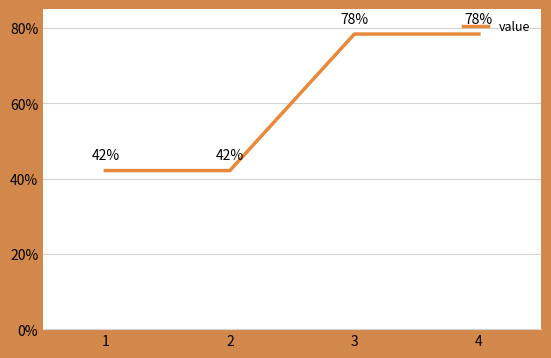

Rank the categories by value from highest to lowest.

3, 4, 1, 2